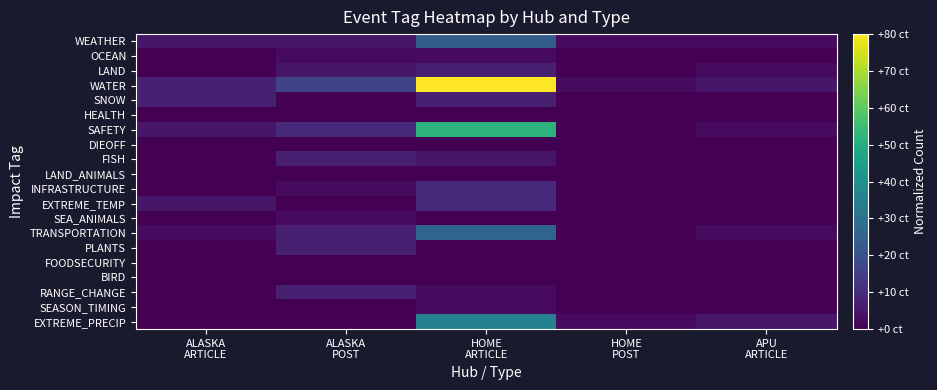

What is the total value across all series at HOME
POST?

0.1